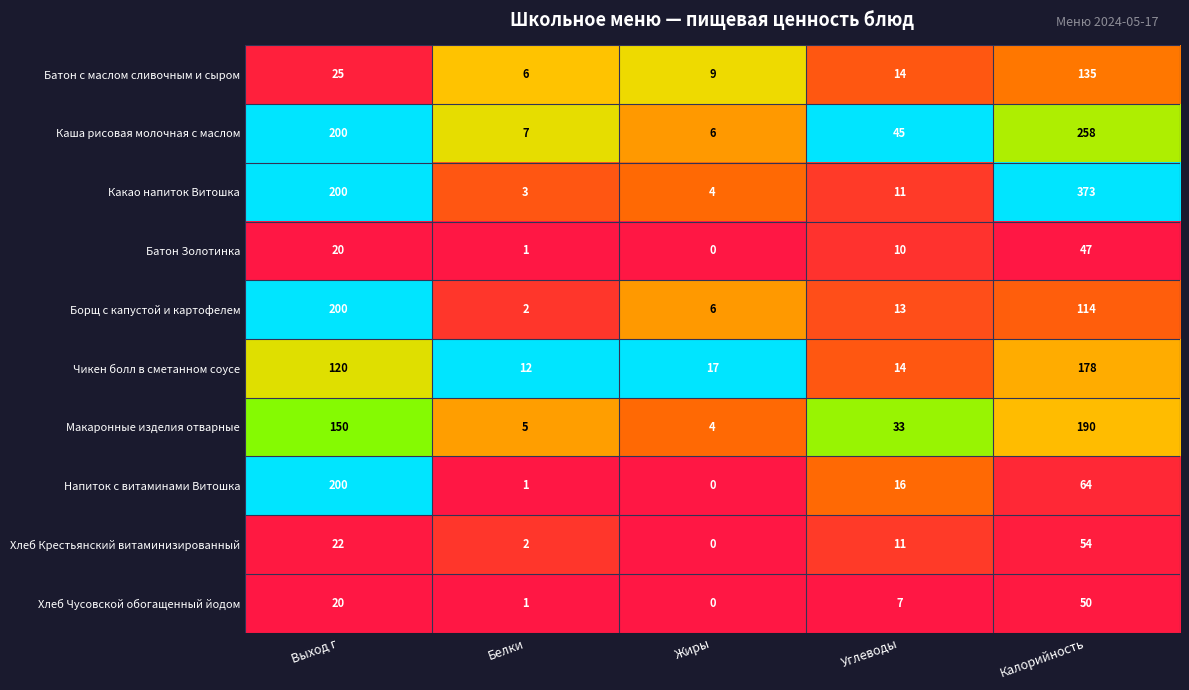

Between Жиры and Калорийность, which series saw the biggest shift?

Какао напиток Витошка